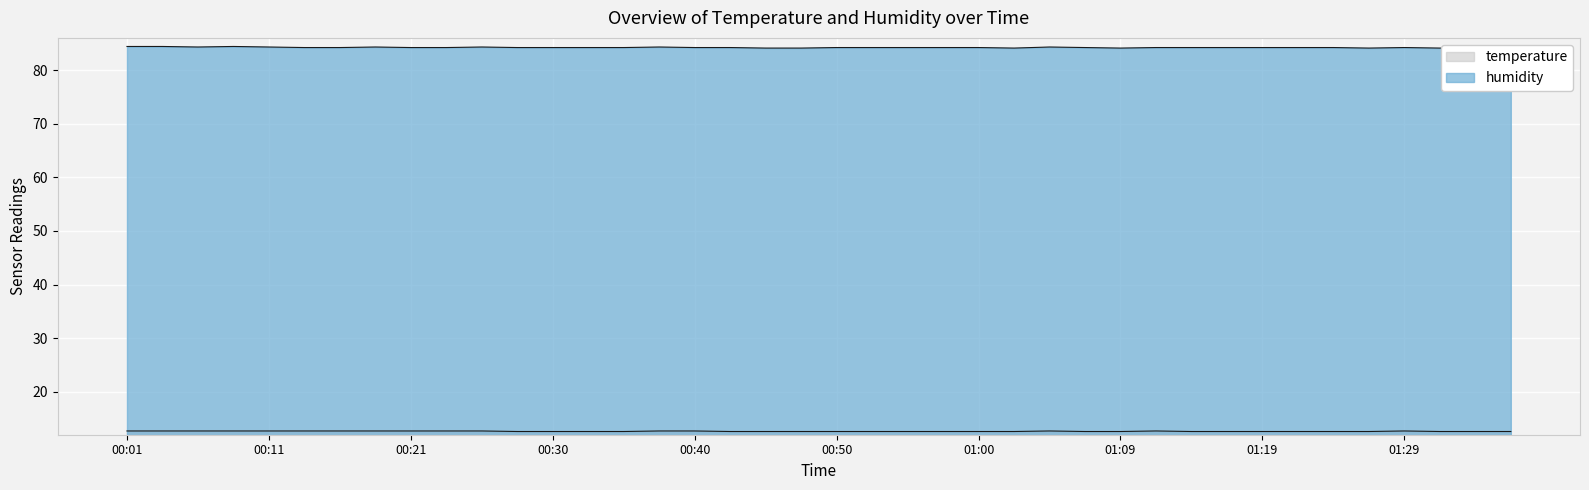

Is it true that temperature equals 7.0 at 00:55?

False